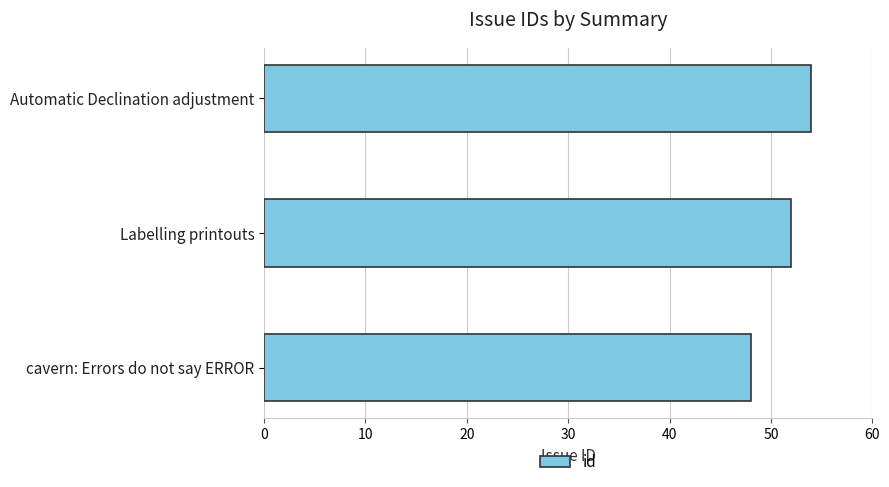

Does the chart contain stacked bars?

No